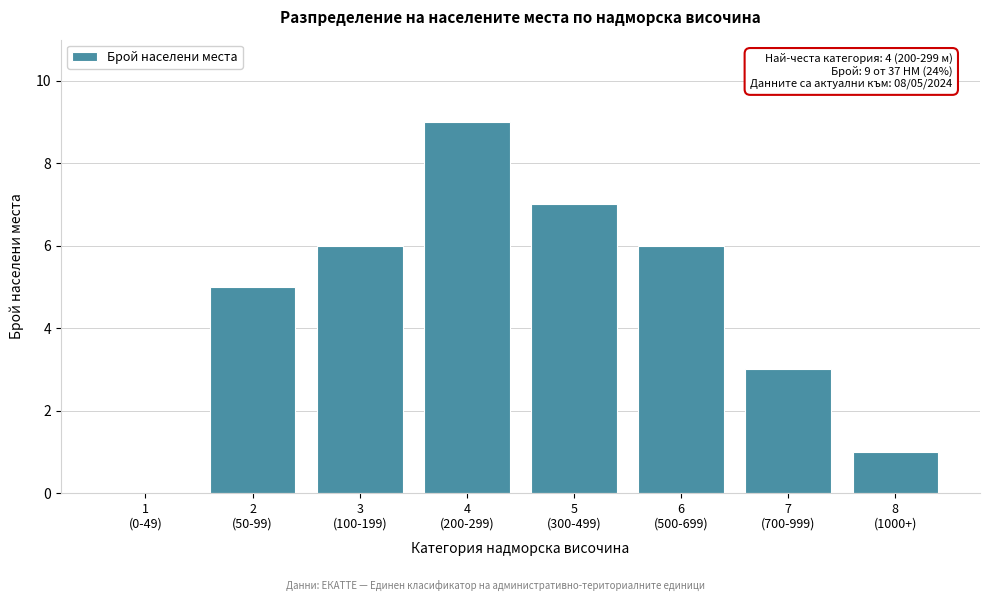

What is the sum of all values?

37